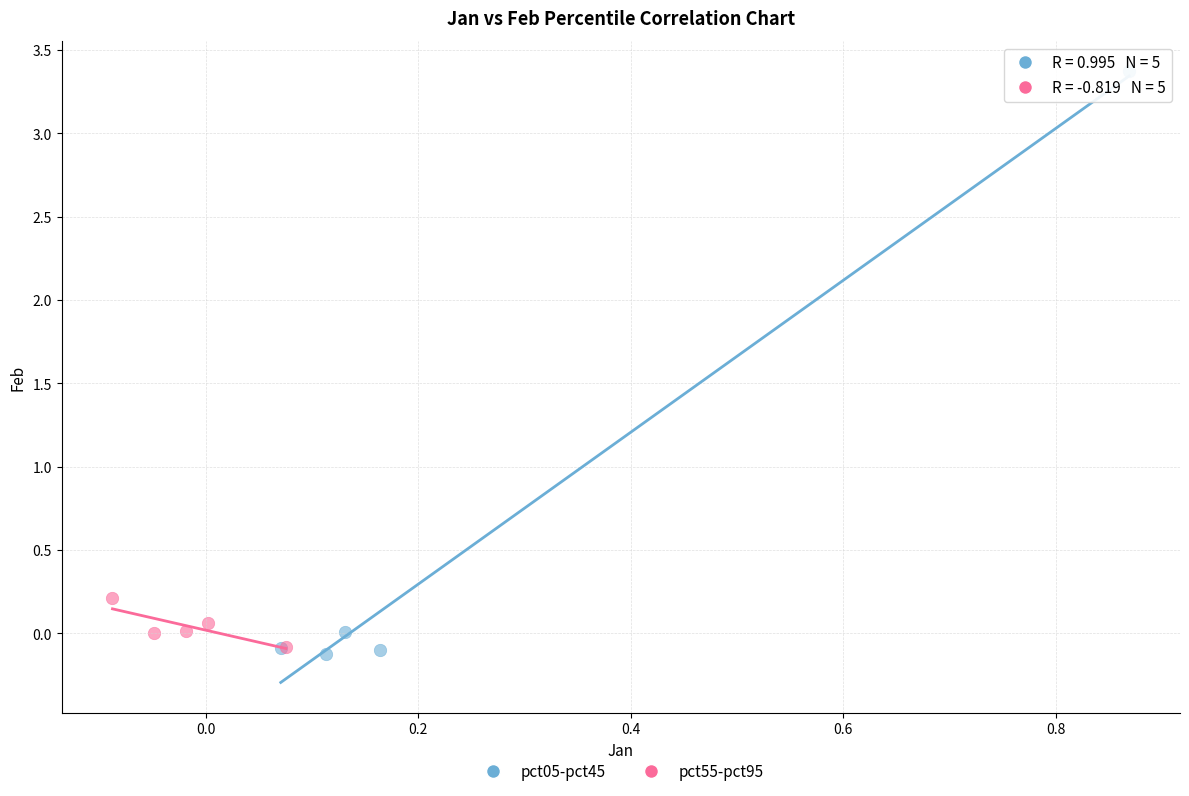

Which series has the largest Y range (max minus min)?

pct05-pct45